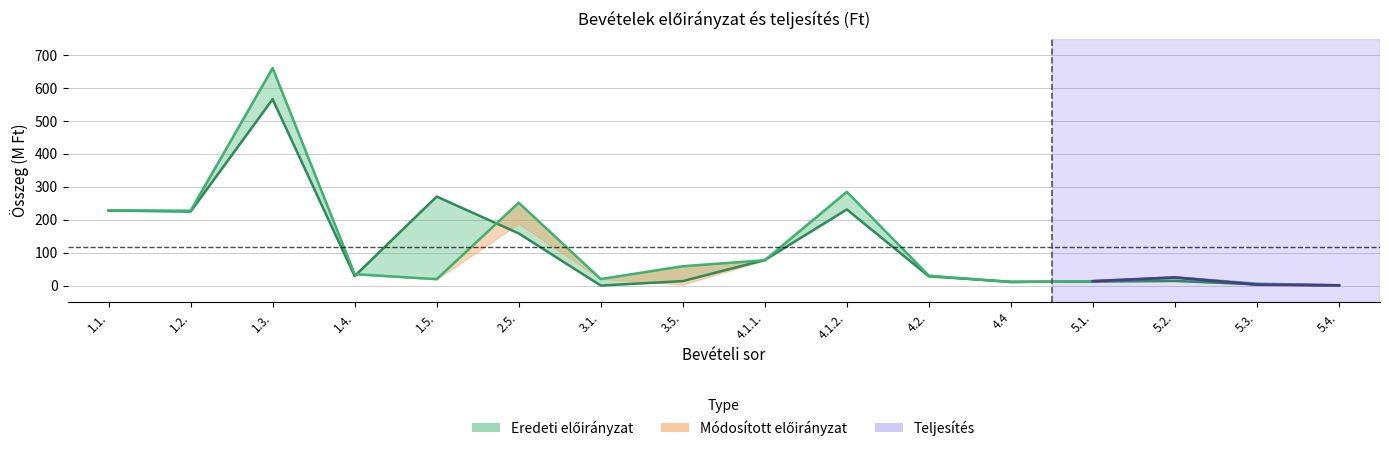

What is the value of the Eredeti előirányzat point at the 16th from the left?

0.4